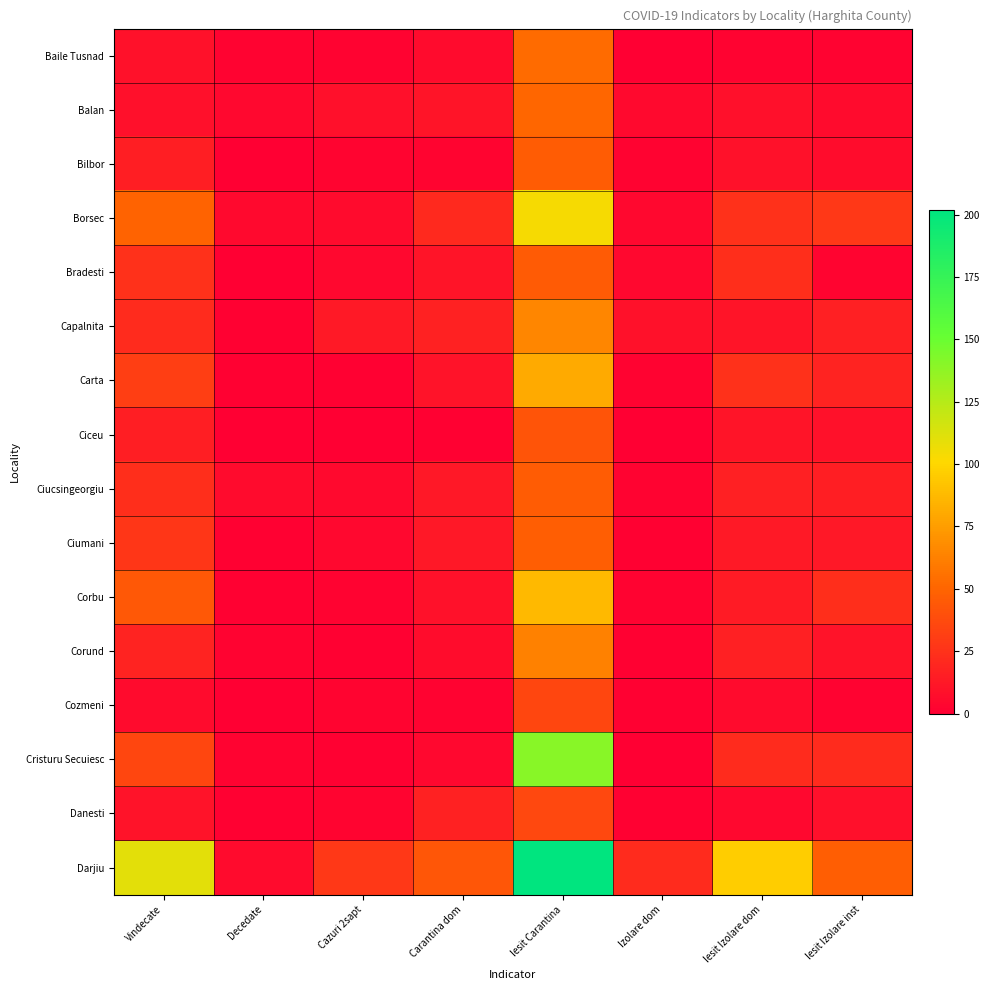

Reading left to right, what are all the values shown in this chart?

Baile Tusnad: Vindecate=9	Decedate=2	Cazuri 2sapt=2	Carantina dom=6	Iesit Carantina=53	Izolare dom=0	Iesit Izolare dom=2	Iesit Izolare inst=2
Balan: Vindecate=8	Decedate=4	Cazuri 2sapt=8	Carantina dom=11	Iesit Carantina=51	Izolare dom=5	Iesit Izolare dom=8	Iesit Izolare inst=6
Bilbor: Vindecate=15	Decedate=0	Cazuri 2sapt=3	Carantina dom=3	Iesit Carantina=46	Izolare dom=2	Iesit Izolare dom=9	Iesit Izolare inst=7
Borsec: Vindecate=49	Decedate=5	Cazuri 2sapt=6	Carantina dom=21	Iesit Carantina=104	Izolare dom=4	Iesit Izolare dom=25	Iesit Izolare inst=28
Bradesti: Vindecate=25	Decedate=0	Cazuri 2sapt=4	Carantina dom=11	Iesit Carantina=45	Izolare dom=4	Iesit Izolare dom=23	Iesit Izolare inst=3
Capalnita: Vindecate=22	Decedate=1	Cazuri 2sapt=13	Carantina dom=17	Iesit Carantina=65	Izolare dom=9	Iesit Izolare dom=11	Iesit Izolare inst=16
Carta: Vindecate=31	Decedate=1	Cazuri 2sapt=1	Carantina dom=10	Iesit Carantina=81	Izolare dom=2	Iesit Izolare dom=25	Iesit Izolare inst=18
Ciceu: Vindecate=15	Decedate=0	Cazuri 2sapt=0	Carantina dom=1	Iesit Carantina=42	Izolare dom=0	Iesit Izolare dom=11	Iesit Izolare inst=9
Ciucsingeorgiu: Vindecate=23	Decedate=6	Cazuri 2sapt=5	Carantina dom=12	Iesit Carantina=46	Izolare dom=2	Iesit Izolare dom=16	Iesit Izolare inst=15
Ciumani: Vindecate=27	Decedate=1	Cazuri 2sapt=4	Carantina dom=12	Iesit Carantina=47	Izolare dom=1	Iesit Izolare dom=13	Iesit Izolare inst=12
Corbu: Vindecate=44	Decedate=1	Cazuri 2sapt=2	Carantina dom=9	Iesit Carantina=87	Izolare dom=2	Iesit Izolare dom=14	Iesit Izolare inst=23
Corund: Vindecate=18	Decedate=2	Cazuri 2sapt=1	Carantina dom=7	Iesit Carantina=63	Izolare dom=1	Iesit Izolare dom=16	Iesit Izolare inst=10
Cozmeni: Vindecate=6	Decedate=0	Cazuri 2sapt=3	Carantina dom=2	Iesit Carantina=35	Izolare dom=1	Iesit Izolare dom=6	Iesit Izolare inst=2
Cristuru Secuiesc: Vindecate=35	Decedate=2	Cazuri 2sapt=1	Carantina dom=4	Iesit Carantina=140	Izolare dom=0	Iesit Izolare dom=22	Iesit Izolare inst=22
Danesti: Vindecate=10	Decedate=1	Cazuri 2sapt=3	Carantina dom=17	Iesit Carantina=36	Izolare dom=1	Iesit Izolare dom=4	Iesit Izolare inst=8
Darjiu: Vindecate=110	Decedate=6	Cazuri 2sapt=28	Carantina dom=43	Iesit Carantina=202	Izolare dom=22	Iesit Izolare dom=96	Iesit Izolare inst=47